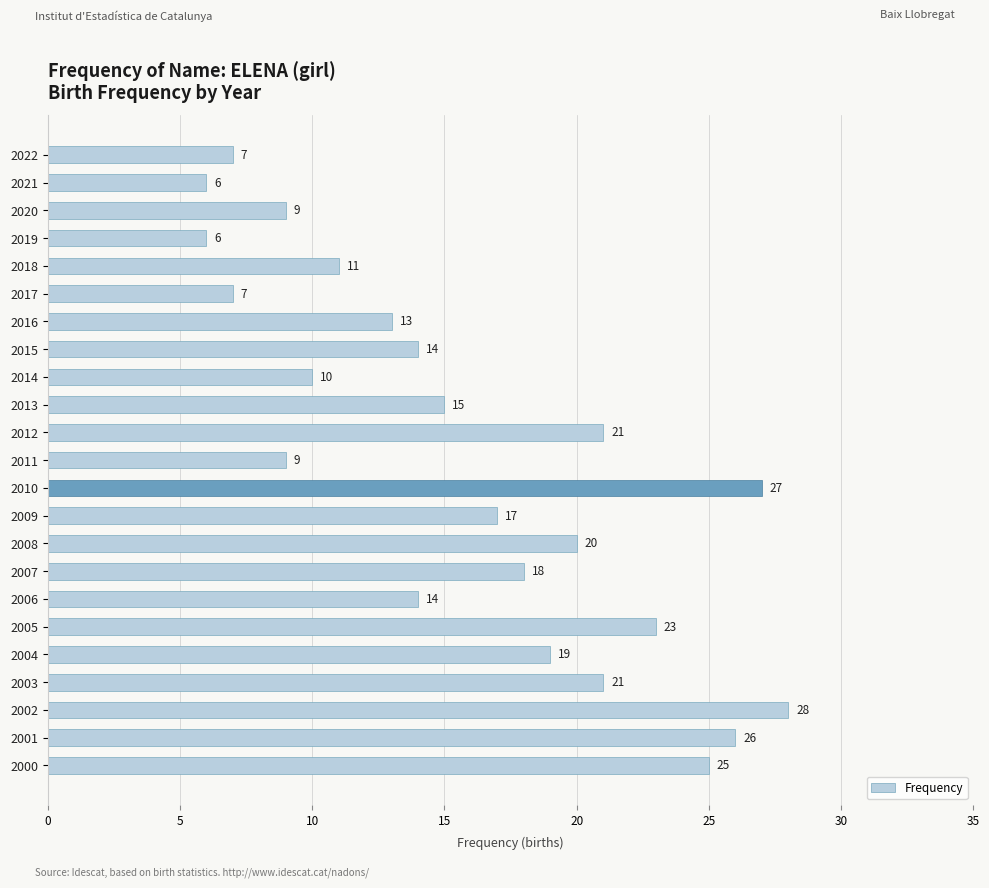

Is it true that the value at 2022 is 7?

True